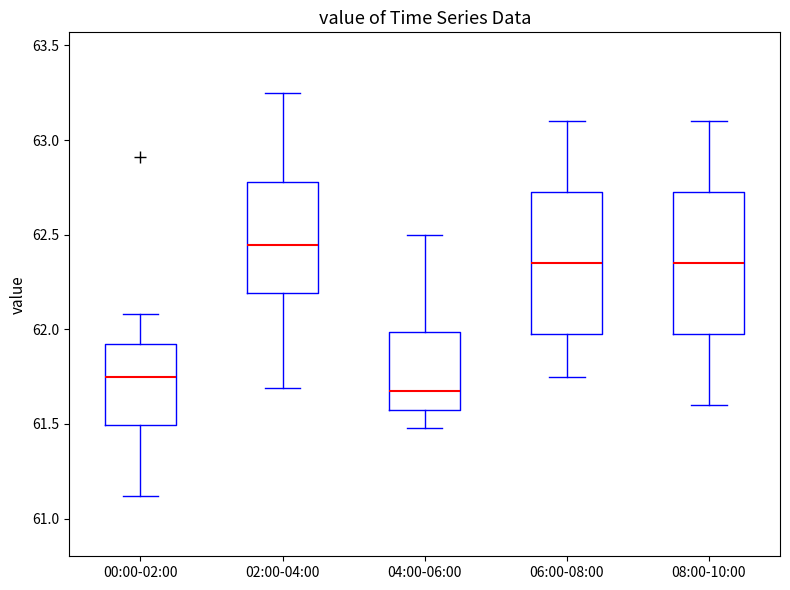

Reading left to right, read every box against the y-axis: the position of its median line, the range the box covers, and the ends of its whiskers. The values are not printed on the chart, so give them approximately, as read against the axis.

00:00-02:00: median 61.75, box 61.50 to 61.90, whiskers 61.10 to 62.10
02:00-04:00: median 62.45, box 62.20 to 62.80, whiskers 61.70 to 63.25
04:00-06:00: median 61.70, box 61.55 to 62.00, whiskers 61.50 to 62.50
06:00-08:00: median 62.35, box 62.00 to 62.75, whiskers 61.75 to 63.10
08:00-10:00: median 62.35, box 62.00 to 62.75, whiskers 61.60 to 63.10